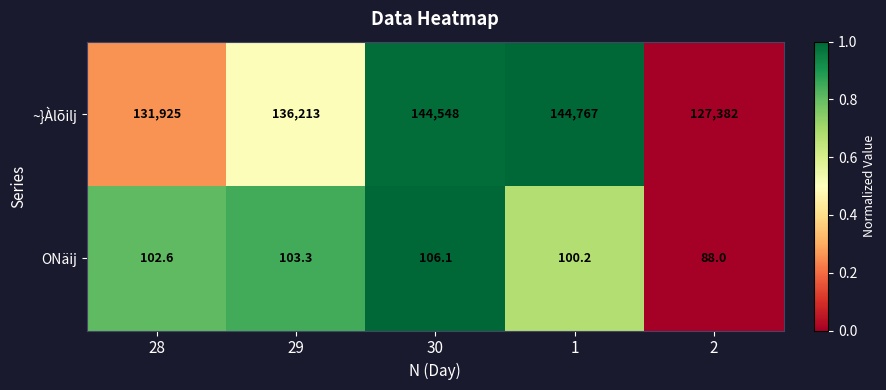

Rank the series at 2 from lowest to highest value.

ONäij, ~}Àlõilj